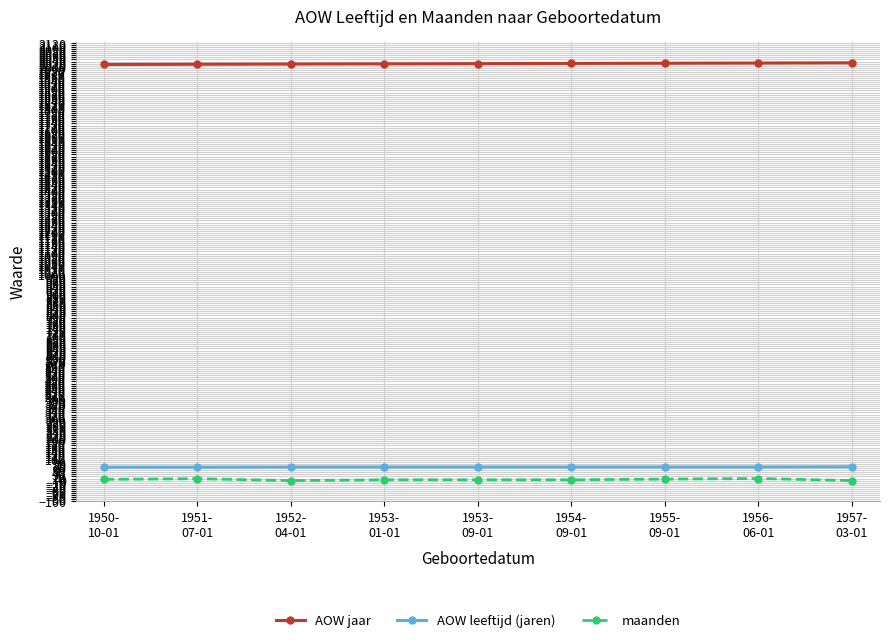

What is the label of the 9th point from the left?

1957-
03-01